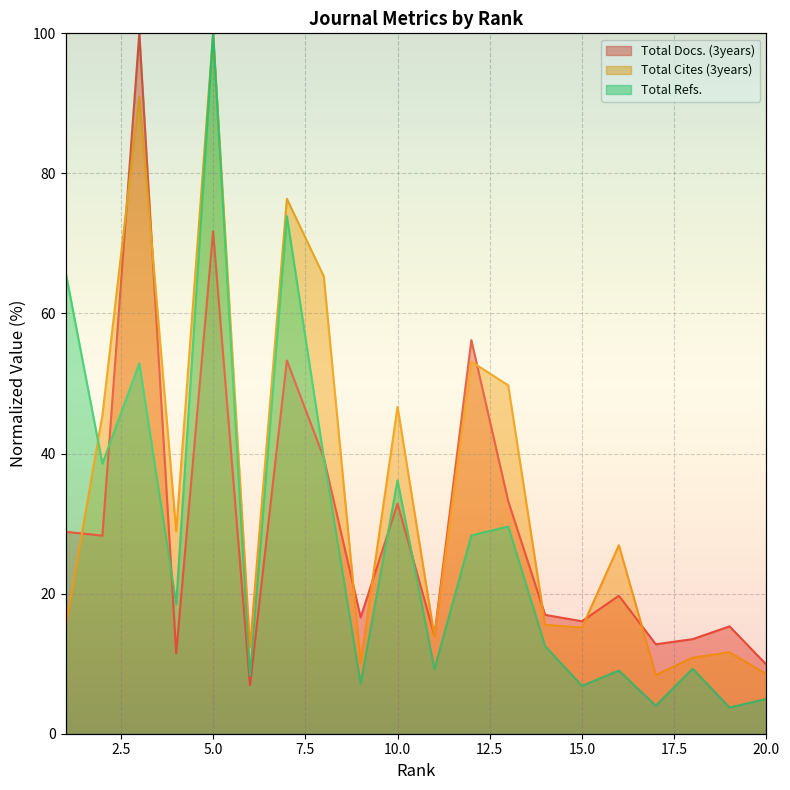

What is the average value of the Total Docs. (3years) series?

29.9